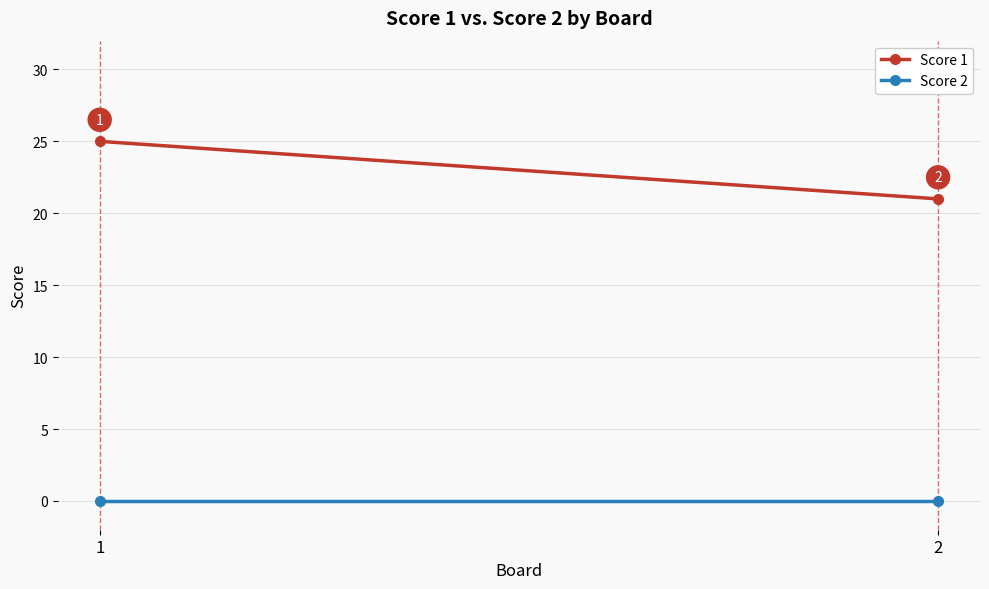

What is the difference between the Score 1 values at 2 and 1?

4